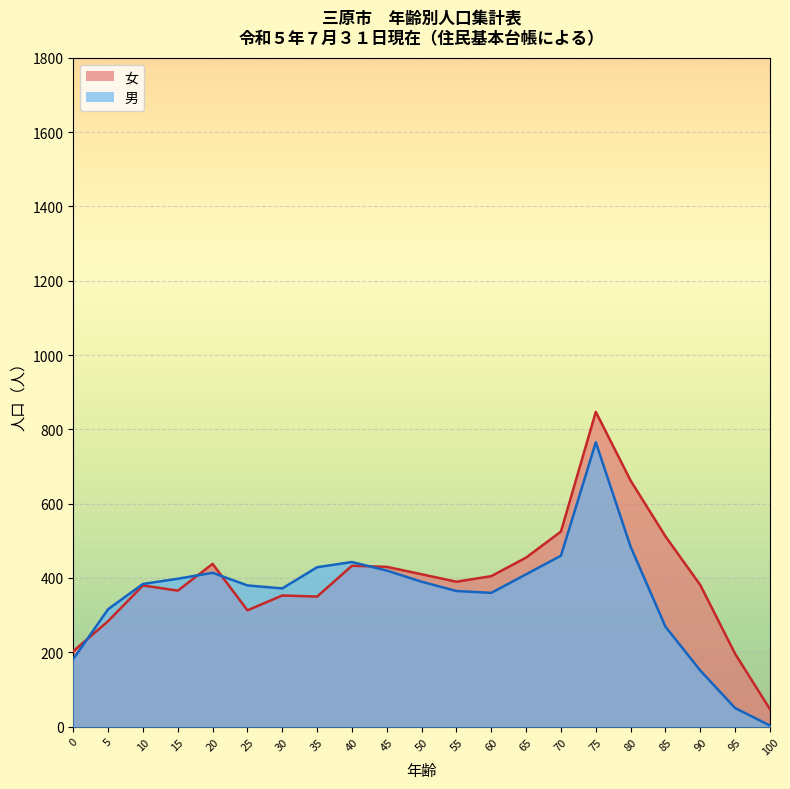

What is the difference between the highest and lowest values at 35?

79